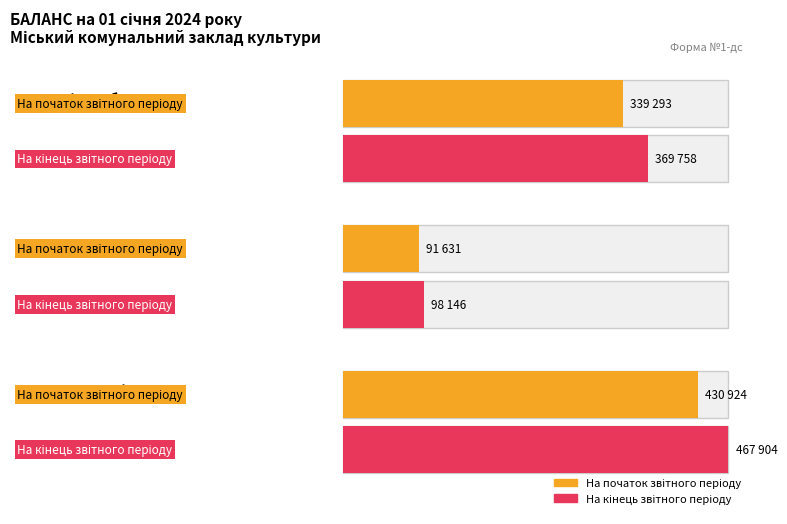

What is the sum of the На кінець звітного періоду values at Основні засоби and Запаси?

467904